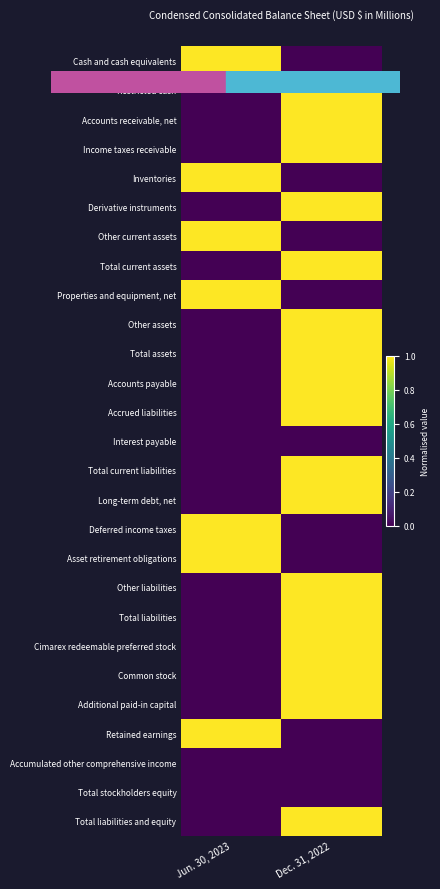

Count the number of data series in this chart.

27